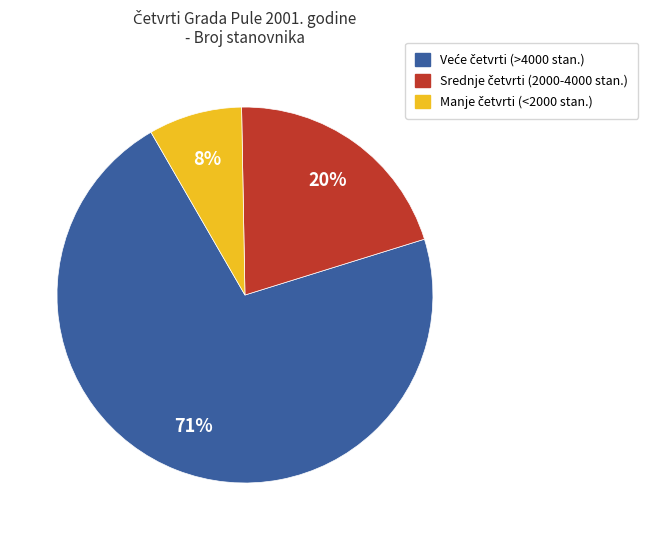

To the nearest percent, what is the average slice percentage?

33%